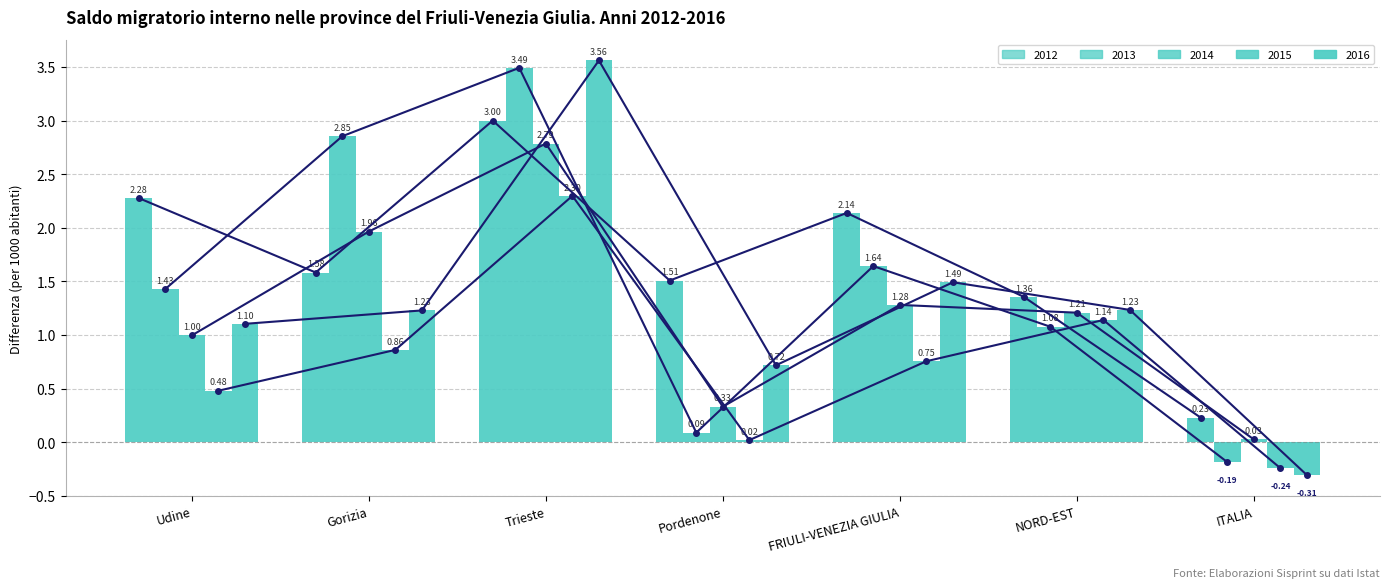

Between Gorizia and ITALIA, which series saw the biggest shift?

2013